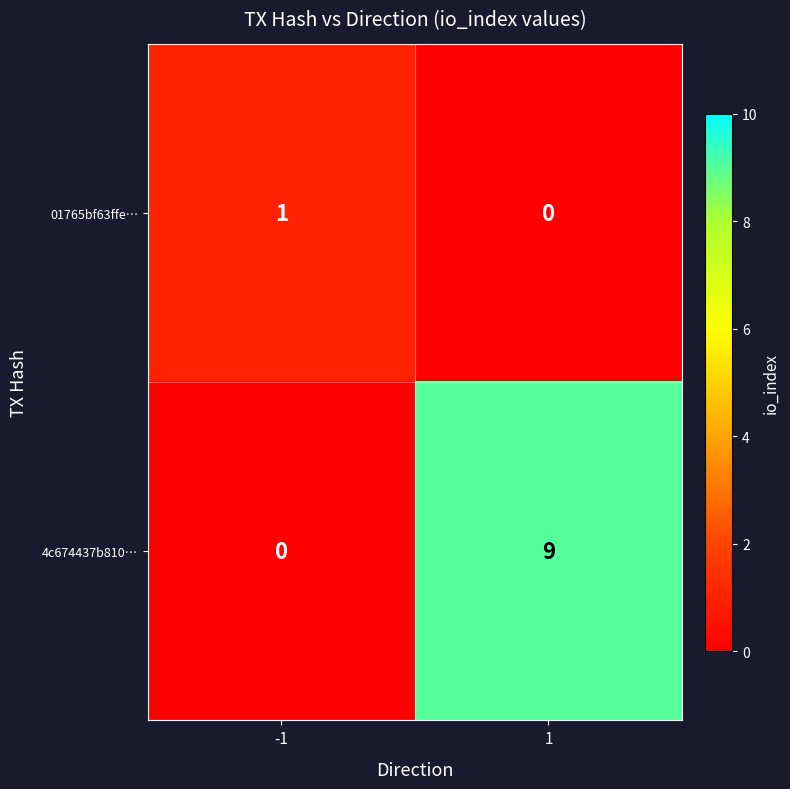

At how many categories does at least one series exceed 7?

1